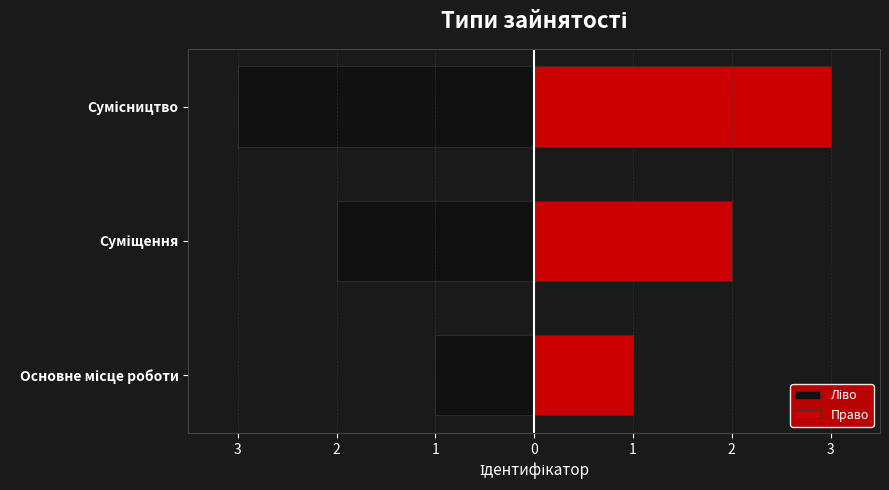

Which series has the largest total across all categories?

Право